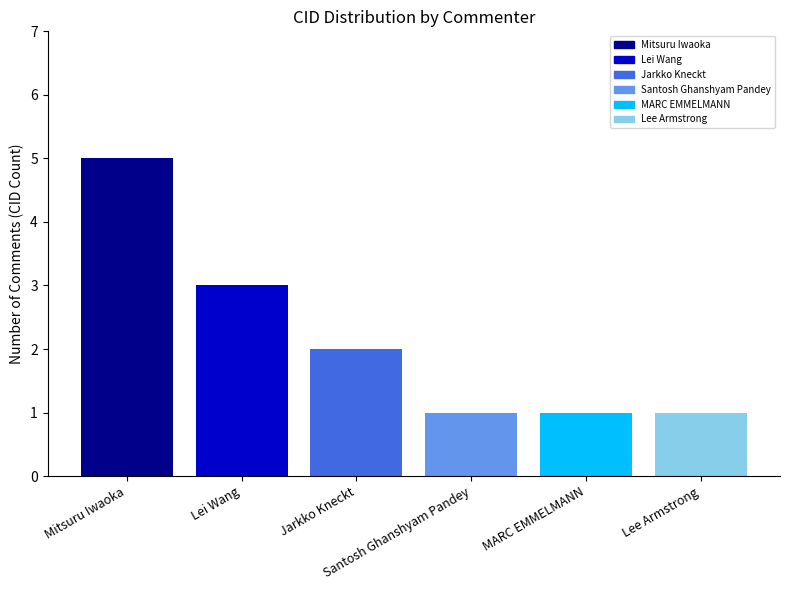

Are the bars horizontal?

No